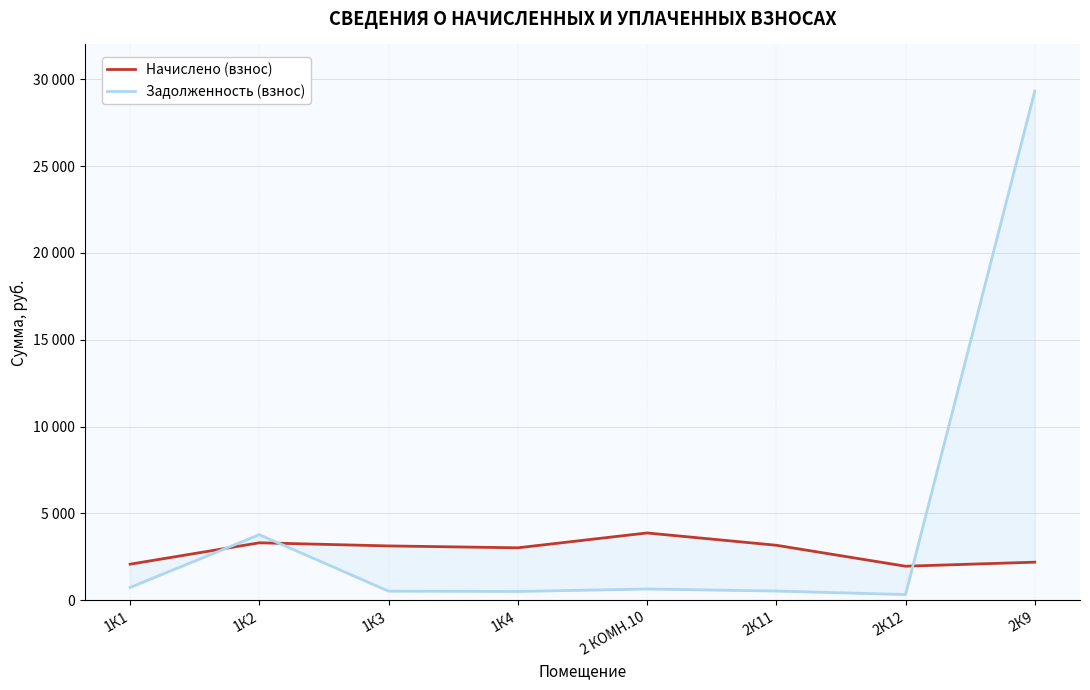

At 1К1, list the series in order from smallest to largest.

Задолженность (взнос), Начислено (взнос)